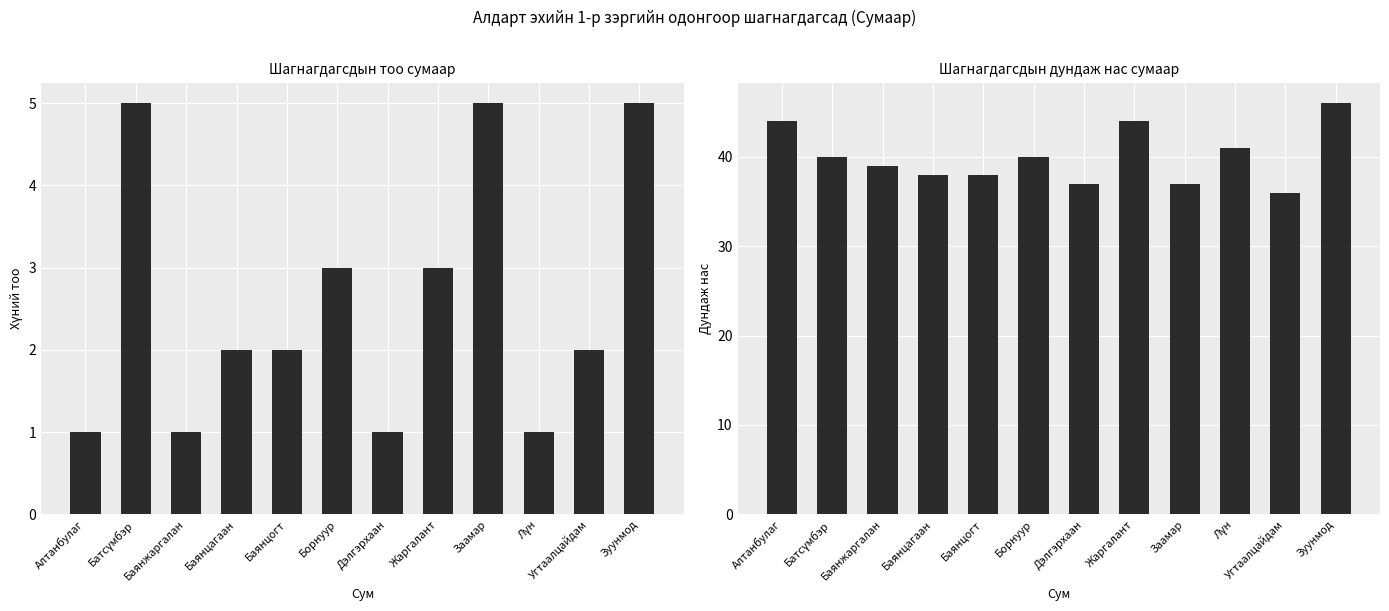

What is the total value across all series at Жаргалант?

47